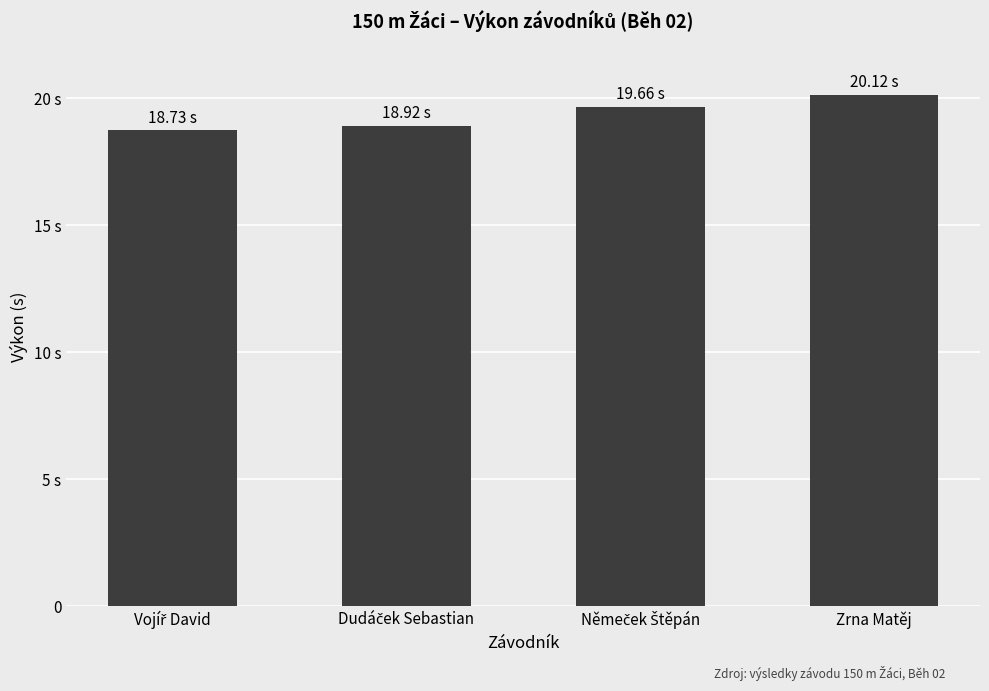

List the labels in order of value, largest first.

Zrna Matěj, Němeček Štěpán, Dudáček Sebastian, Vojíř David